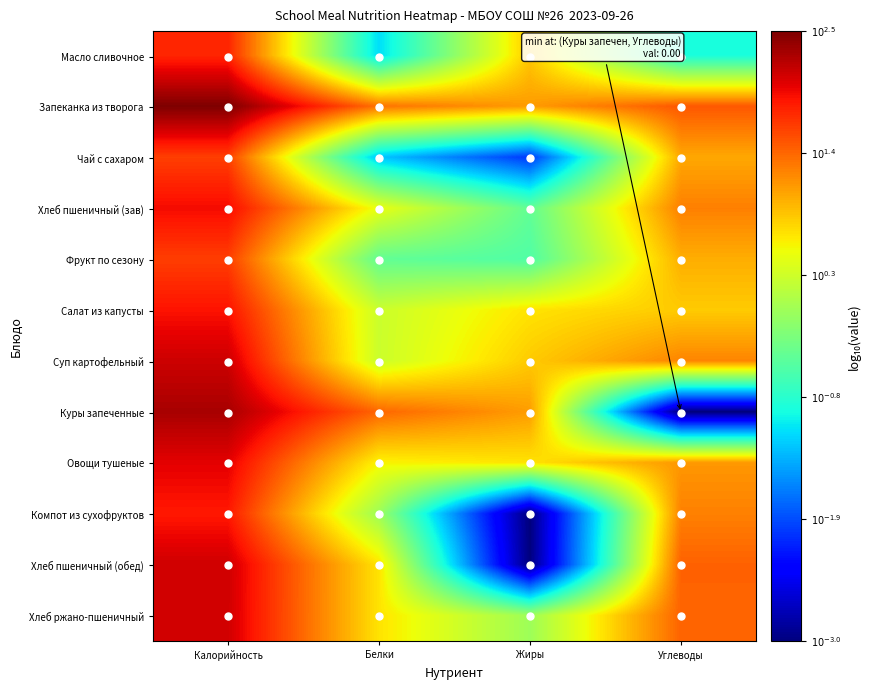

Which series has the widest spread of values?

Куры запеченные